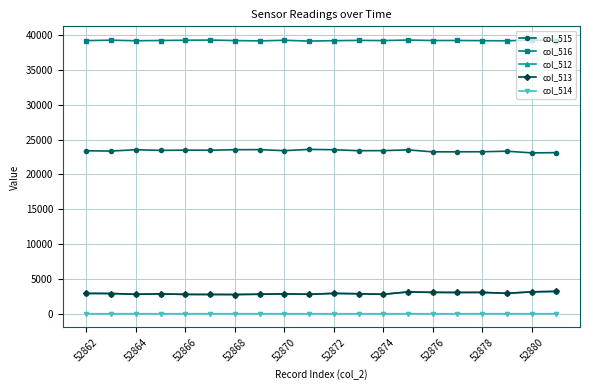

True or false: col_512 has more than 0 interior local peaks.

True